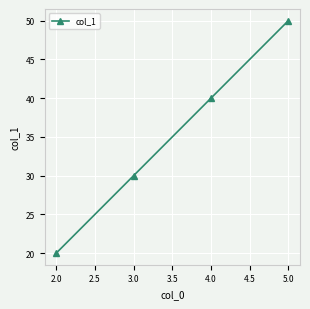

What is the sum of the values at 5.0 and 3.0?

80